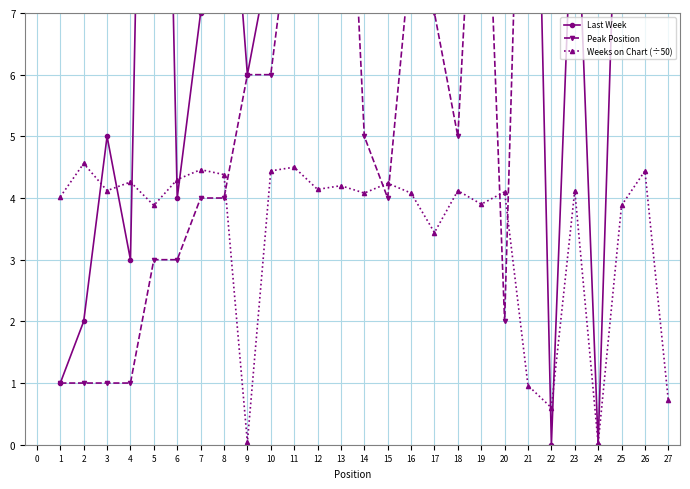

True or false: Weeks on Chart (÷50) has a value of 7.3 at 10.

False